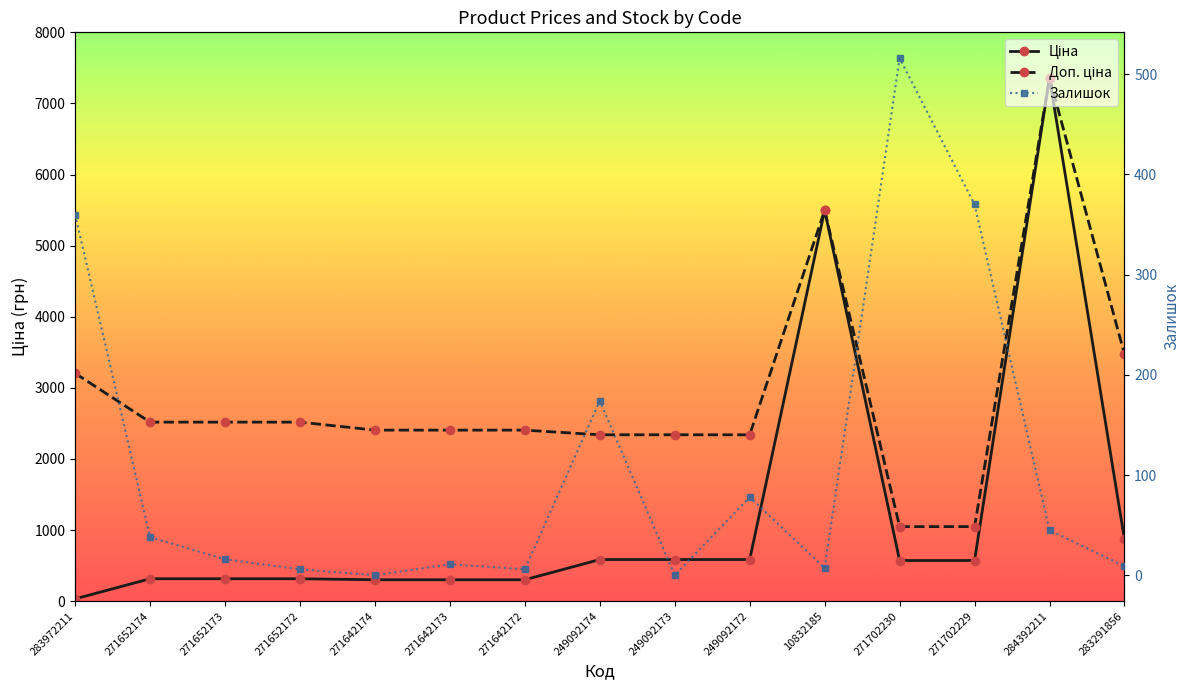

True or false: Залишок has a value of 11.0 at 271642173.

True